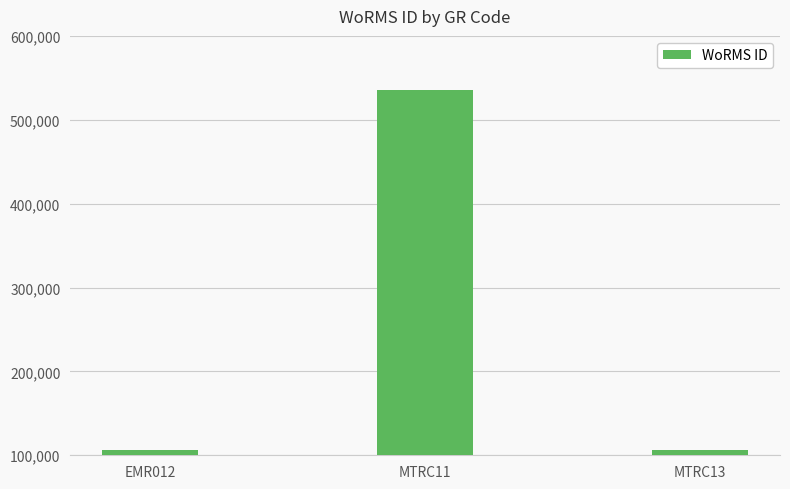

What is the change in value from EMR012 to MTRC13?

+93